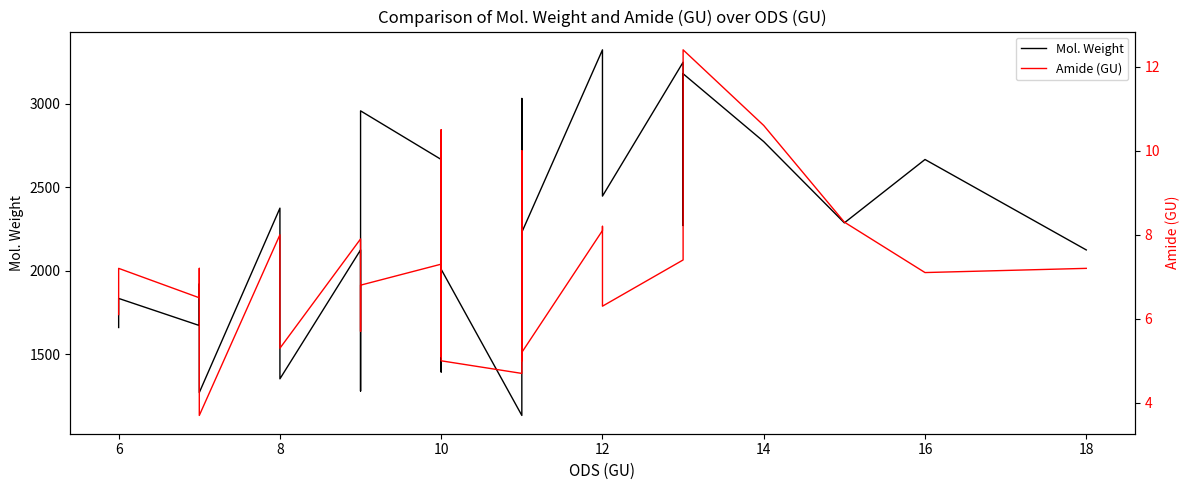

Rank the series by their maximum value, from highest to lowest.

Mol. Weight, Amide (GU)